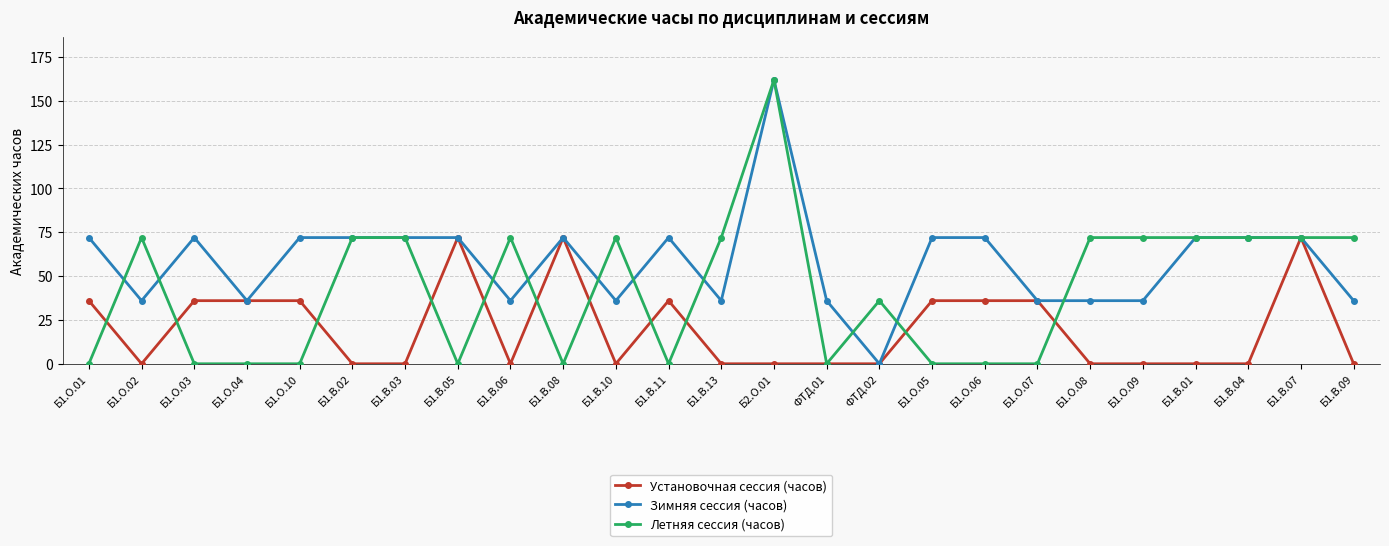

How many Летняя сессия (часов) values are between 0 and 72?

24